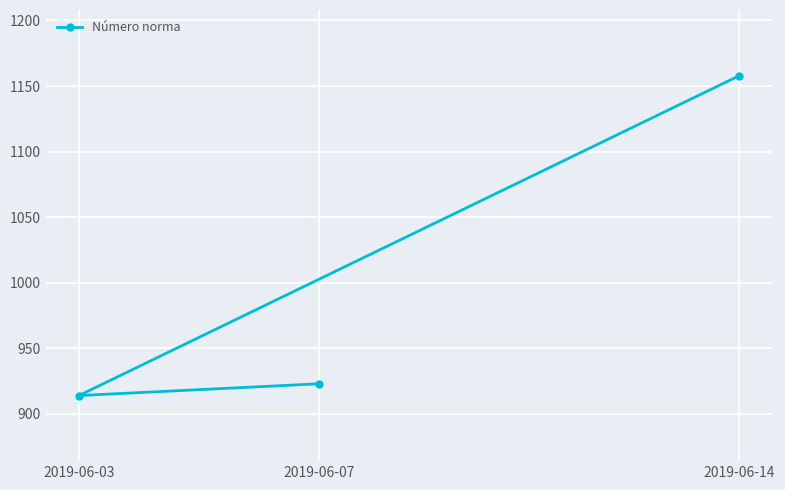

Rank the categories by value from highest to lowest.

2019-06-14, 2019-06-07, 2019-06-03